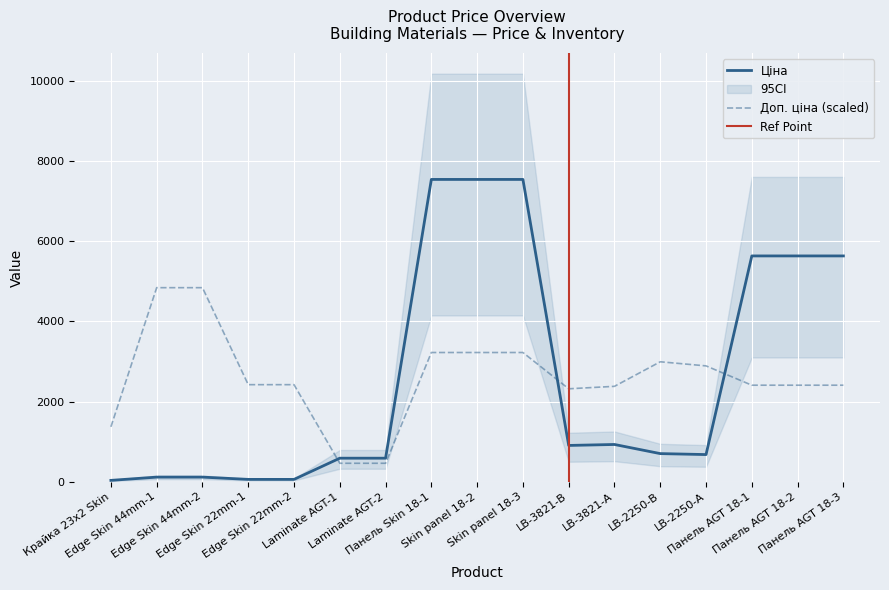

How many times do Ціна and Доп. ціна (scaled) cross each other?

3